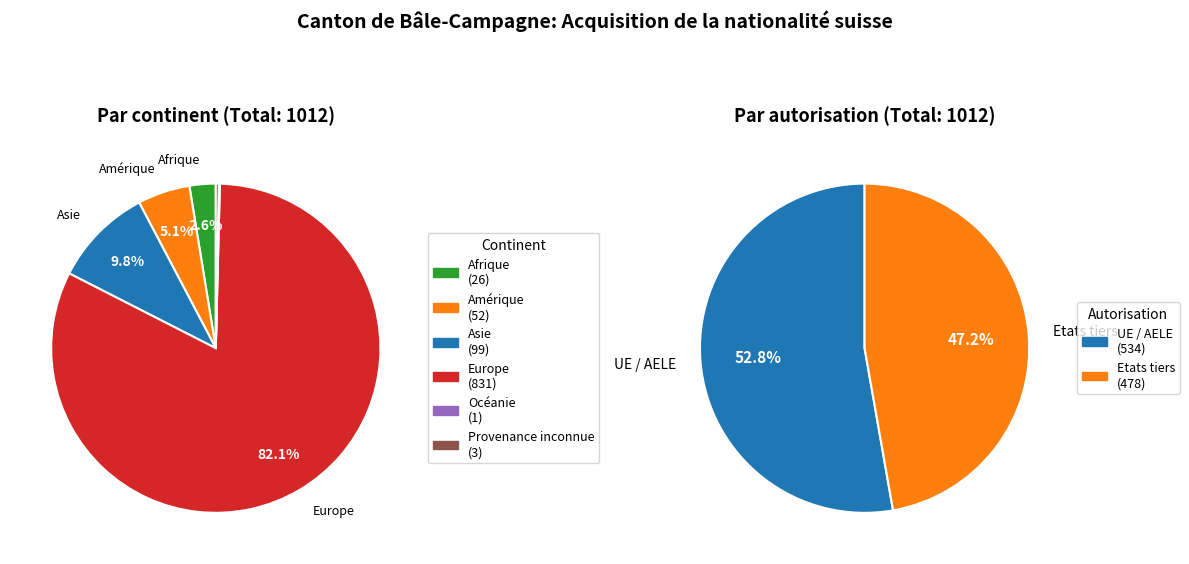

To the nearest percent, what is the combined percentage of Afrique and Asie?

12%